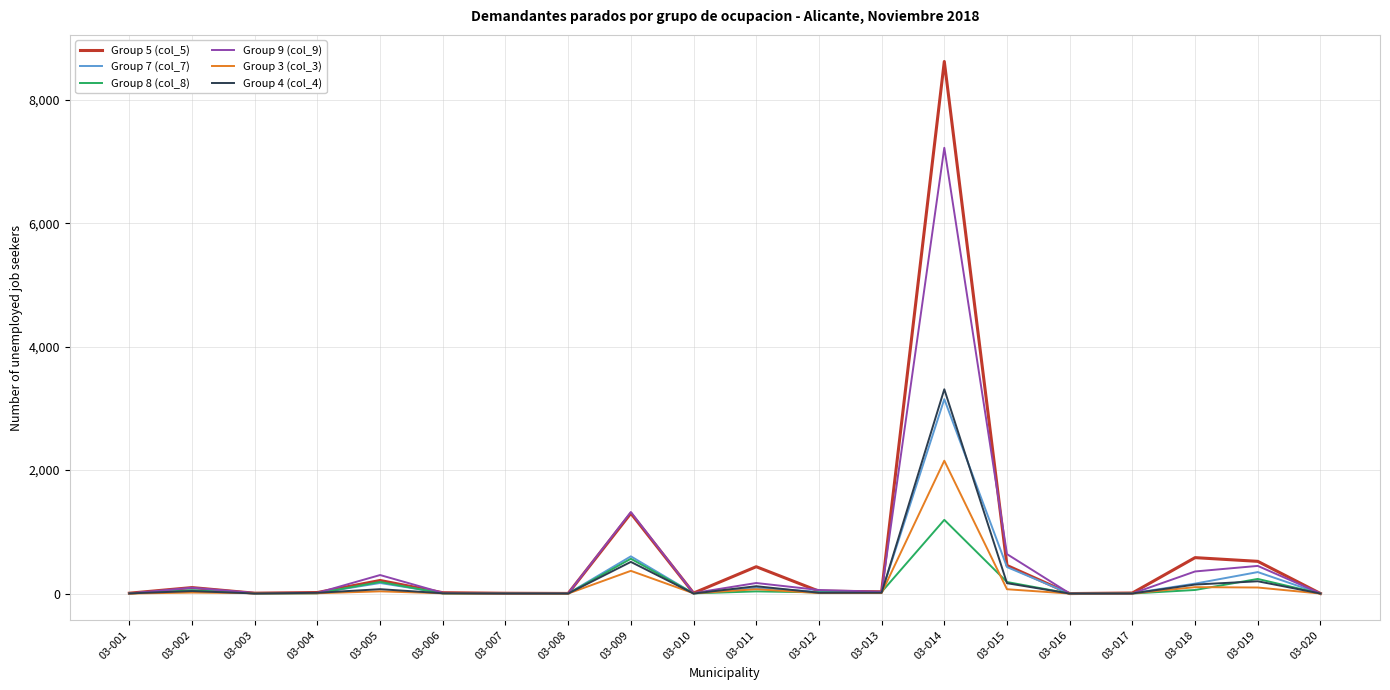

Which series has the widest spread of values?

Group 5 (col_5)